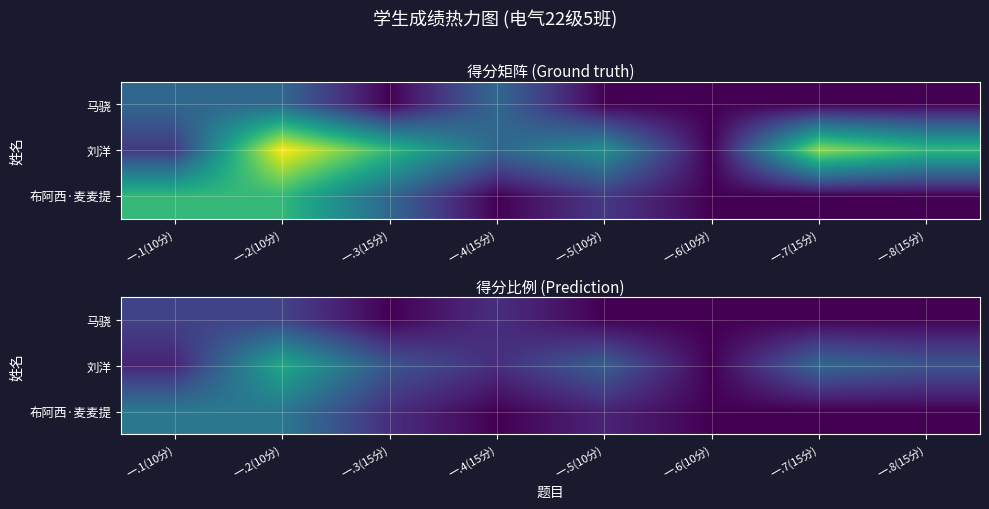

Which category has the lowest value in the 布阿西·麦麦提 series?

一.4(15分)